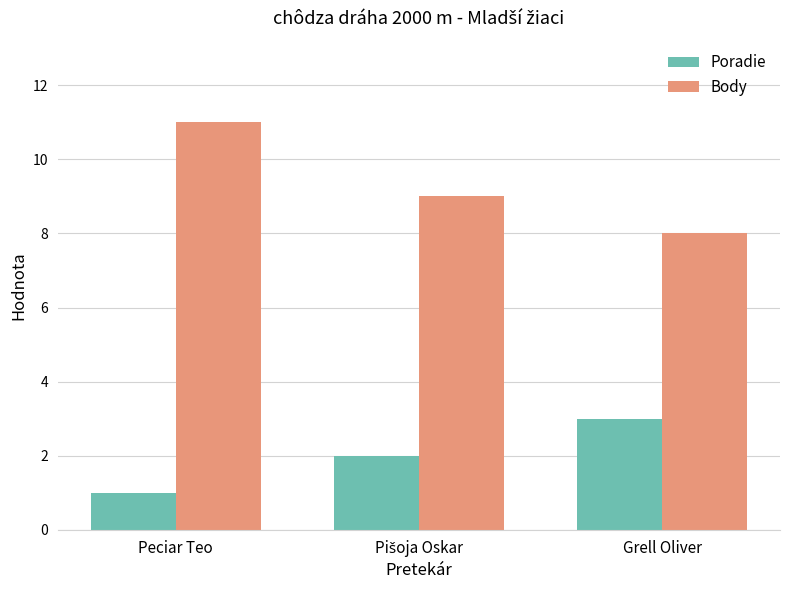

At Peciar Teo, list the series in order from largest to smallest.

Body, Poradie